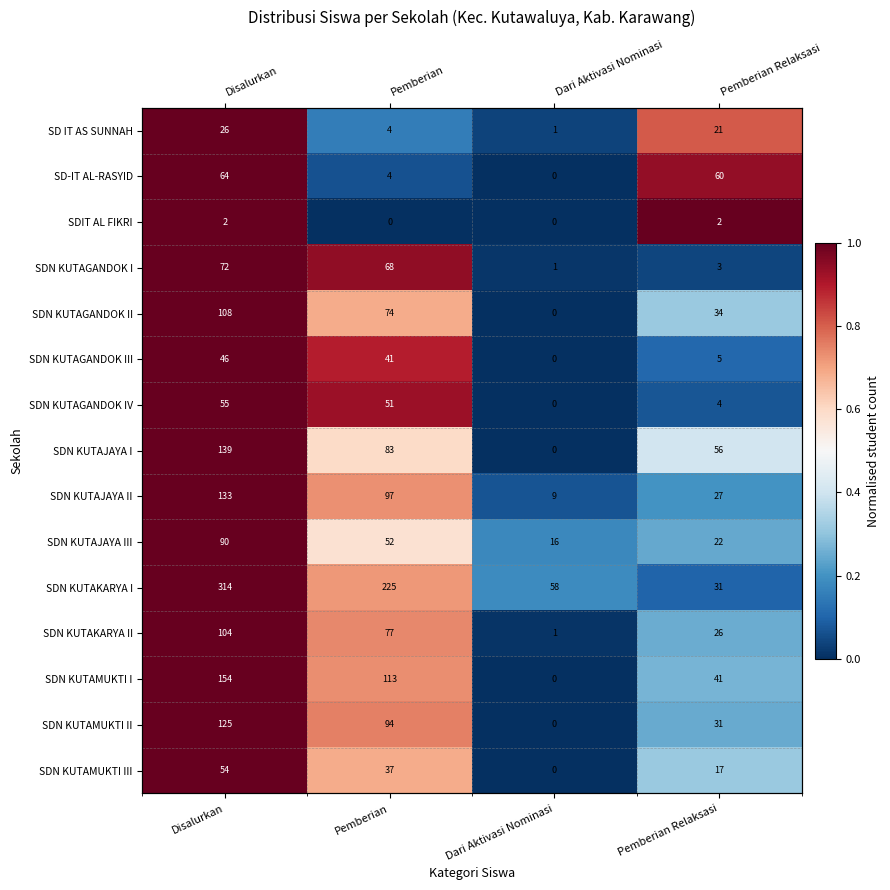

What is the spread (max minus min) of values at Pemberian Relaksasi?

1.0